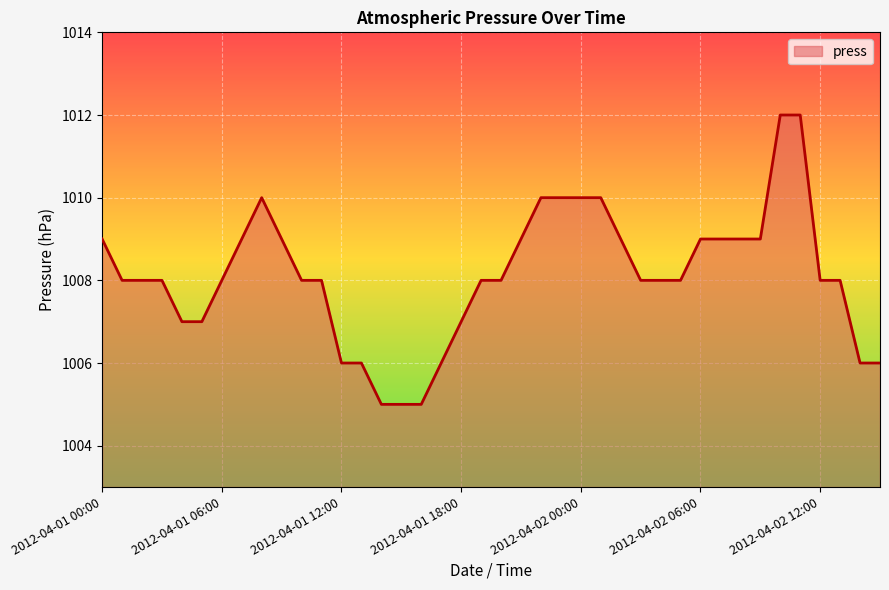

What is the difference between the maximum and minimum values?

7